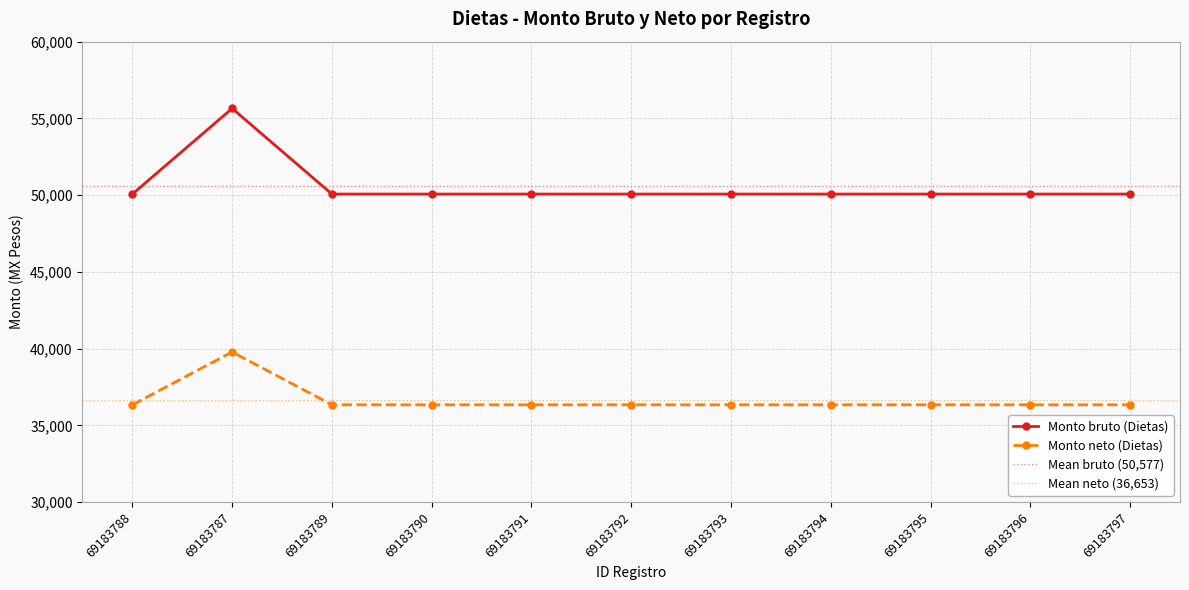

Between 69183787 and 69183796, which series saw the biggest shift?

Monto bruto (Dietas)